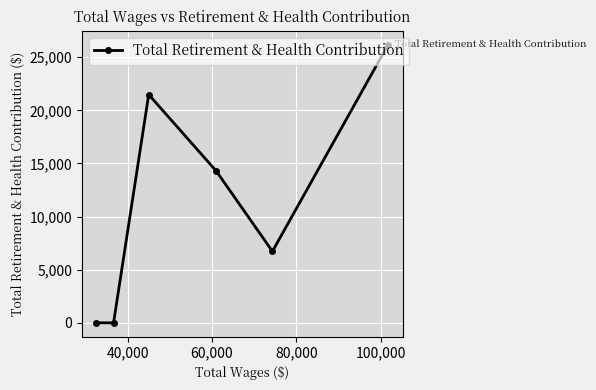

What is the difference between the maximum and minimum values?

26184